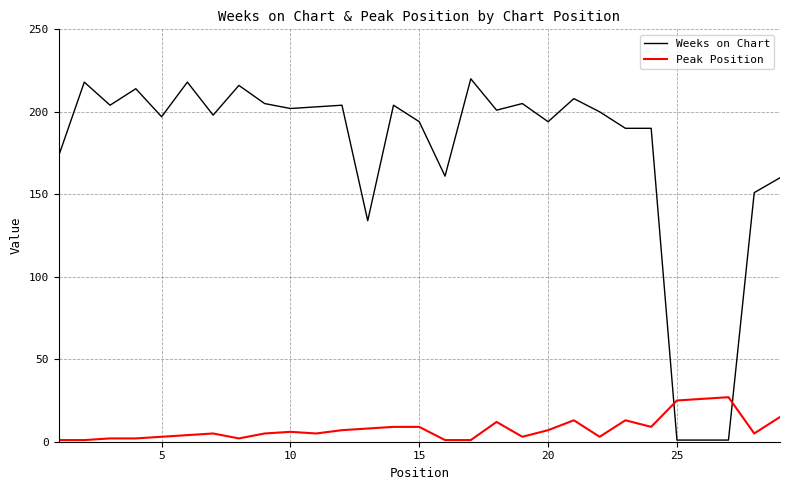

Which series has the widest spread of values?

Weeks on Chart